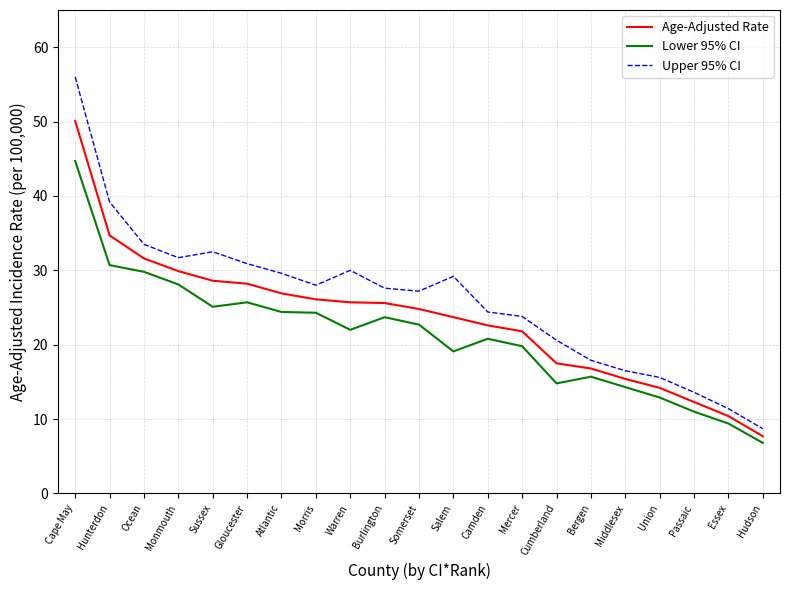

Which series has the largest total across all categories?

Upper 95% CI